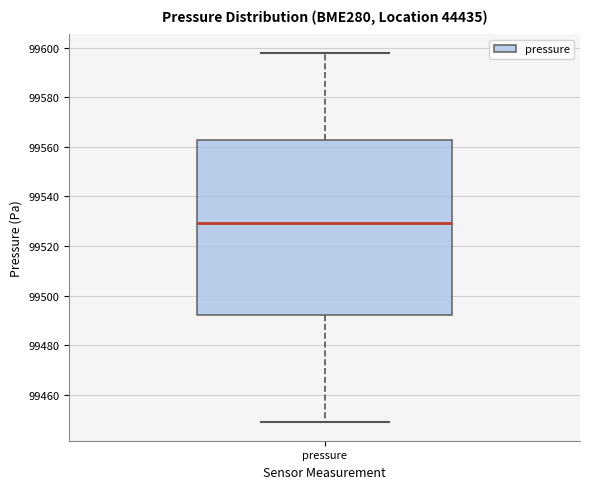

Read this box plot against the y-axis: the position of the median line, the range covered by the box, and the ends of both whiskers. The values are not printed on the chart, so give them approximately, as read against the axis.

median 99530, box 99492 to 99562, whiskers 99448 to 99598